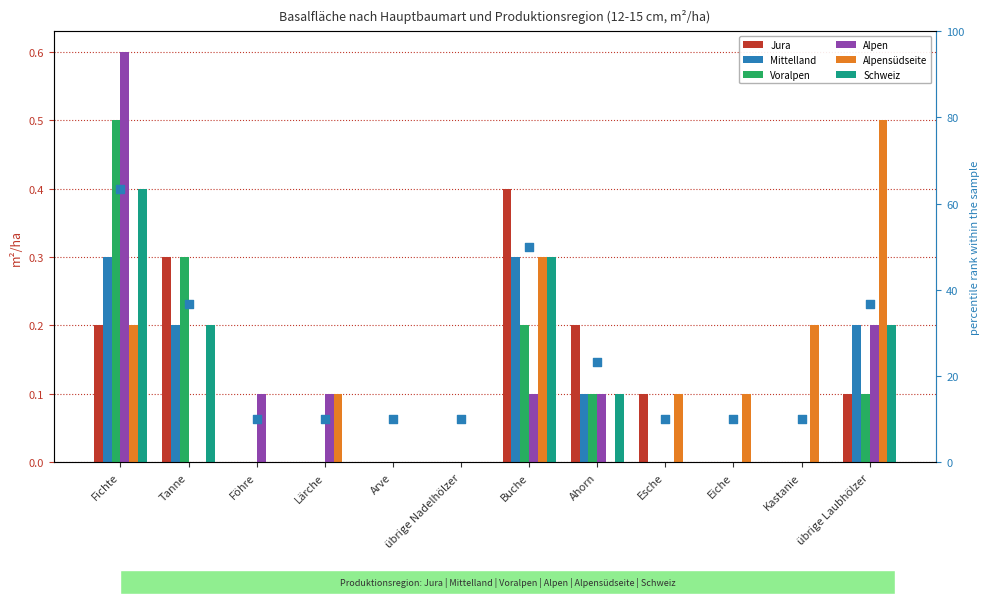

Which series reaches the maximum Y coordinate?

Alpen